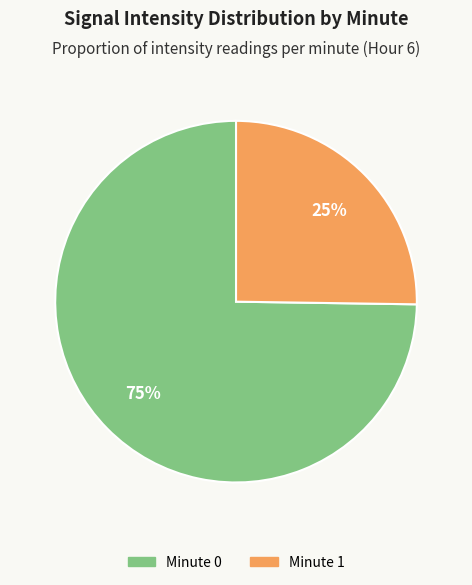

Is there any slice that represents more than half of the pie?

Yes